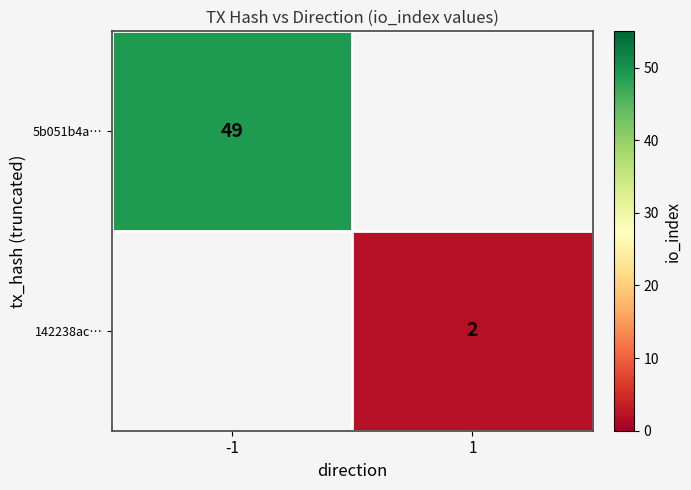

What is the maximum value shown in the chart?

49.0